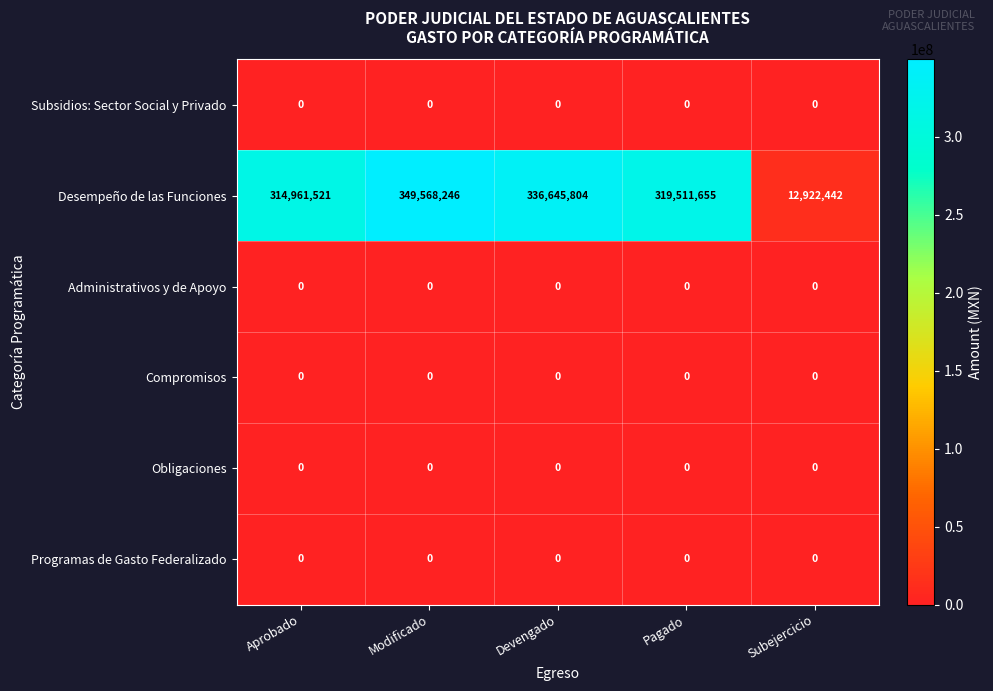

What is the greatest value displayed?

349568246